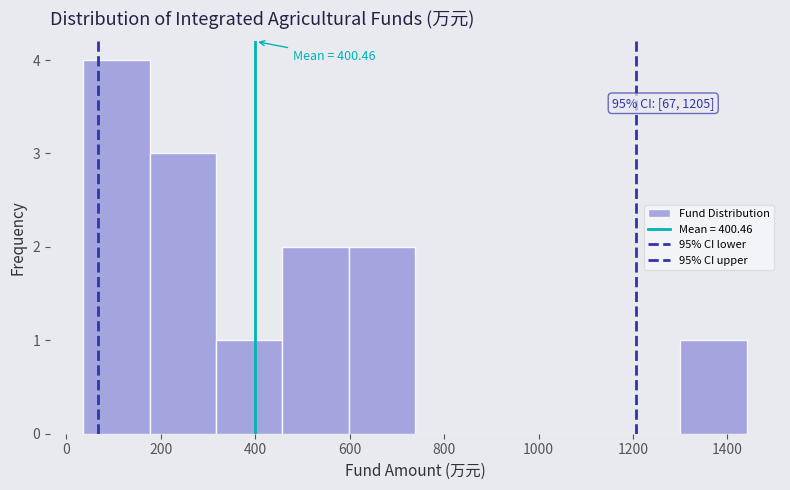

Which range on the x-axis has the tallest bar?

40 to 180